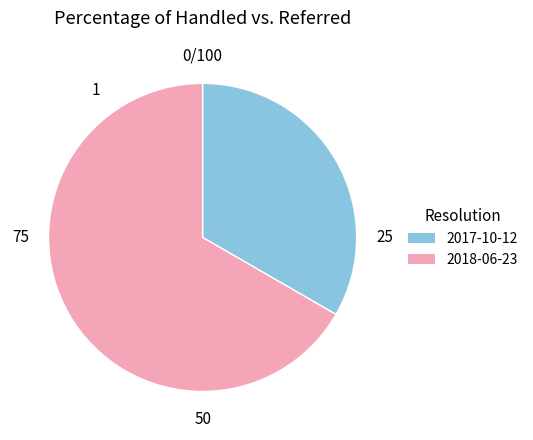

Is there a majority slice in this chart?

Yes